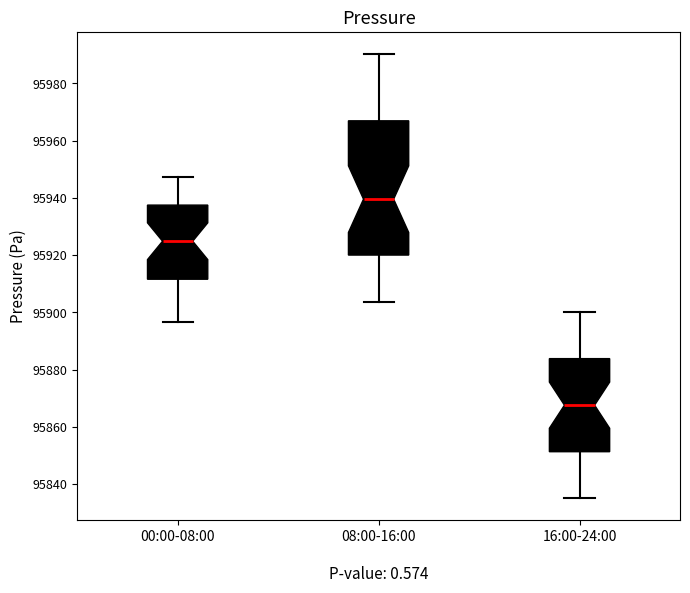

Reading left to right, read every box against the y-axis: the position of its median line, the range the box covers, and the ends of its whiskers. The values are not printed on the chart, so give them approximately, as read against the axis.

00:00-08:00: median 95924, box 95912 to 95938, whiskers 95896 to 95948
08:00-16:00: median 95940, box 95920 to 95966, whiskers 95904 to 95990
16:00-24:00: median 95868, box 95852 to 95884, whiskers 95836 to 95900